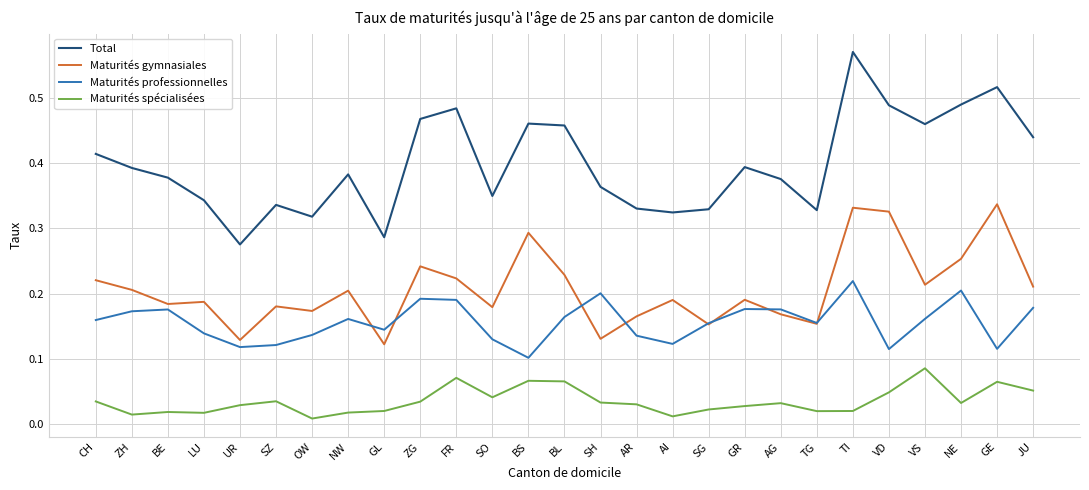

At which category does the chart reach its peak across all series?

TI